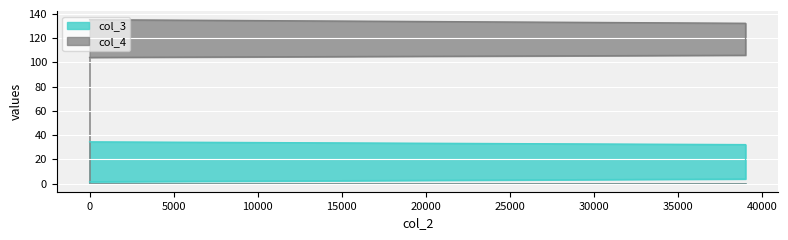

True or false: col_3 and col_4 intersect in this chart.

False